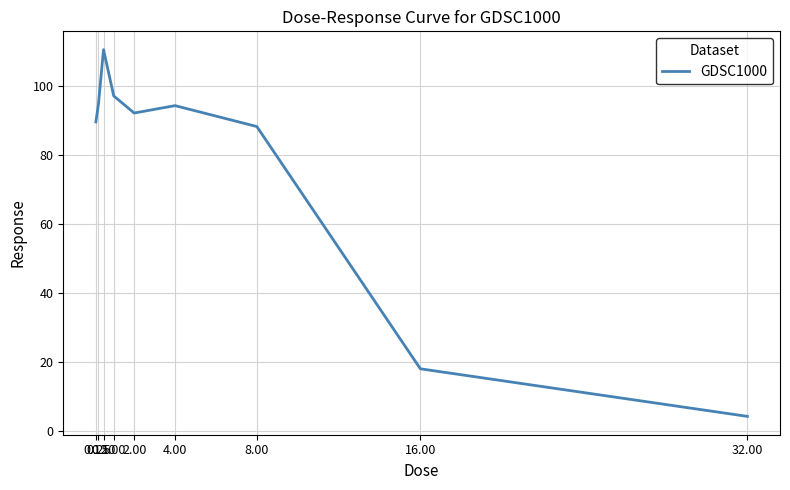

True or false: there are more than 0 points higher than both neighbors.

True